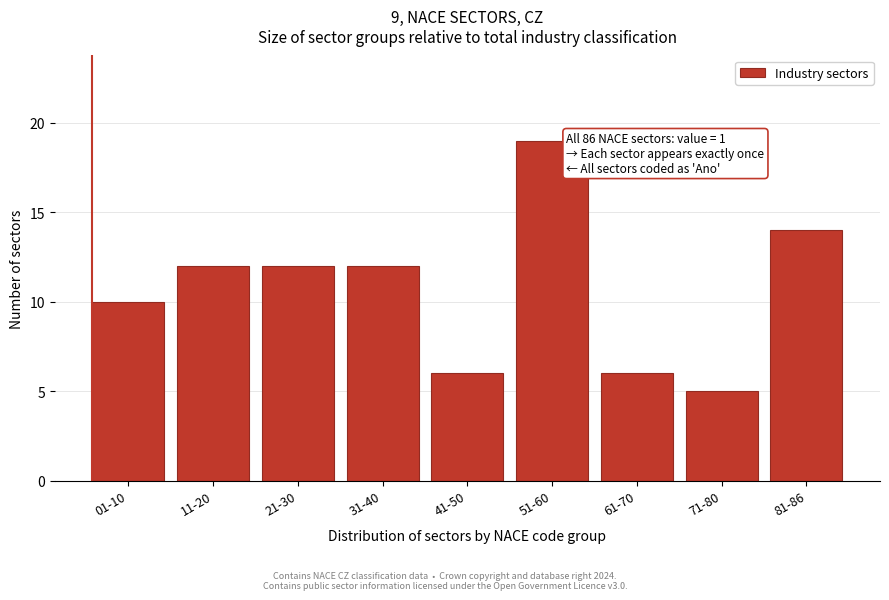

Reading left to right, transcribe all the data shown in this chart.

01-10=10	11-20=12	21-30=12	31-40=12	41-50=6	51-60=19	61-70=6	71-80=5	81-86=14